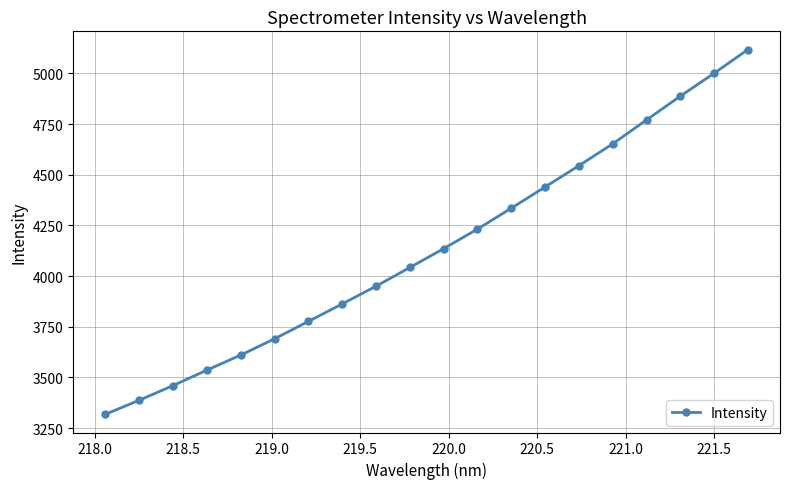

What is the value of the 3rd point from the left?

3460.2